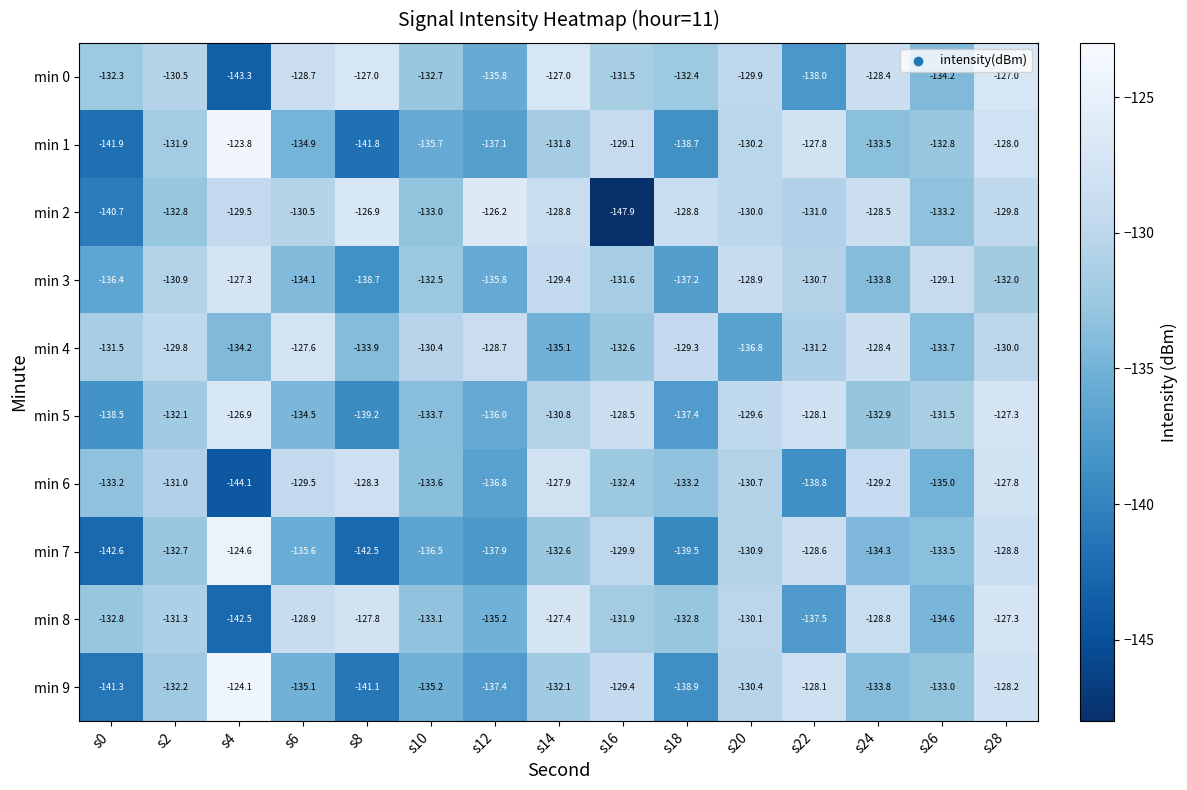

True or false: min 5 has a value of -179.8 at s10.

False